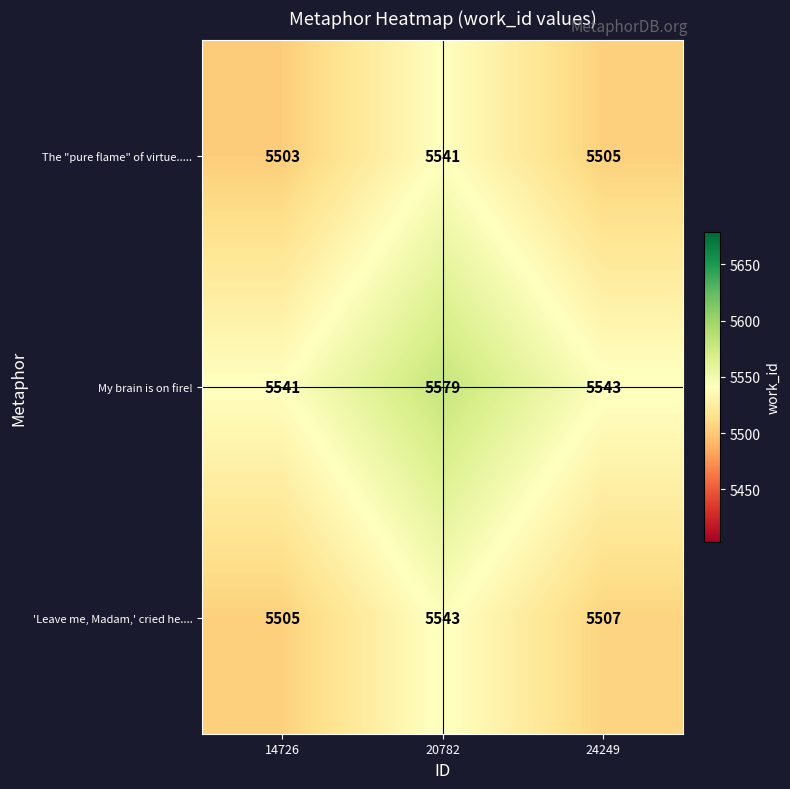

Rank the series at 20782 from highest to lowest value.

My brain is on fire!, 'Leave me, Madam,' cried he...., The "pure flame" of virtue.....